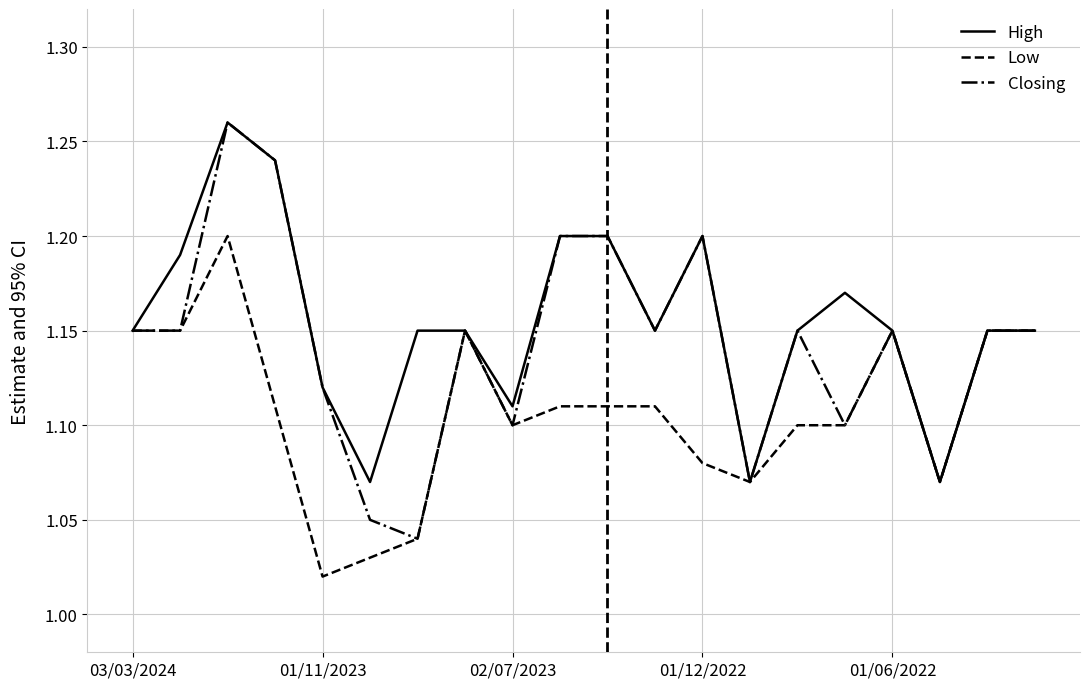

Which series has the largest range (max minus min)?

Closing